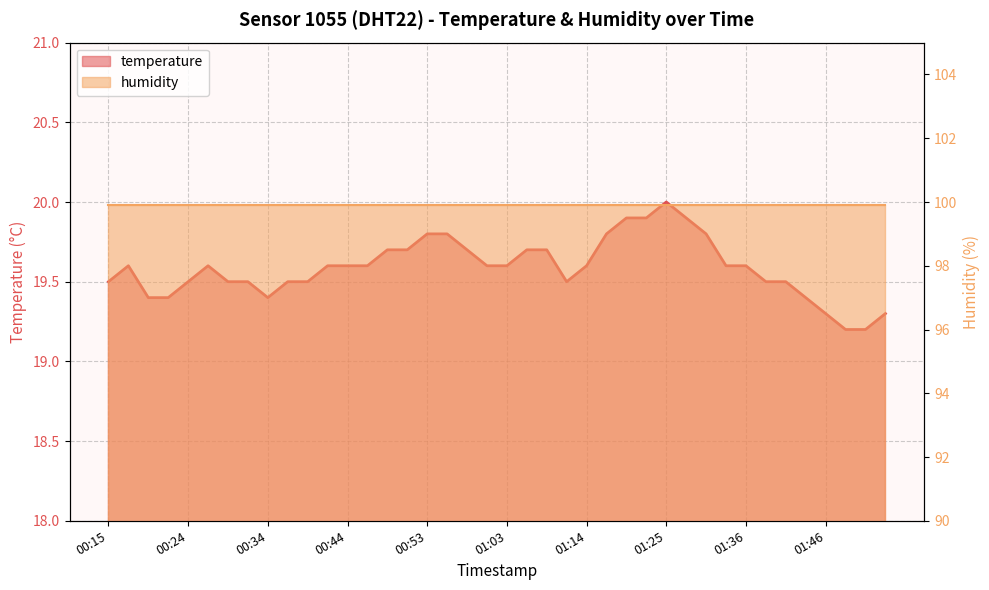

How many points are higher than both their immediate neighbors (excluding endpoints)?

3